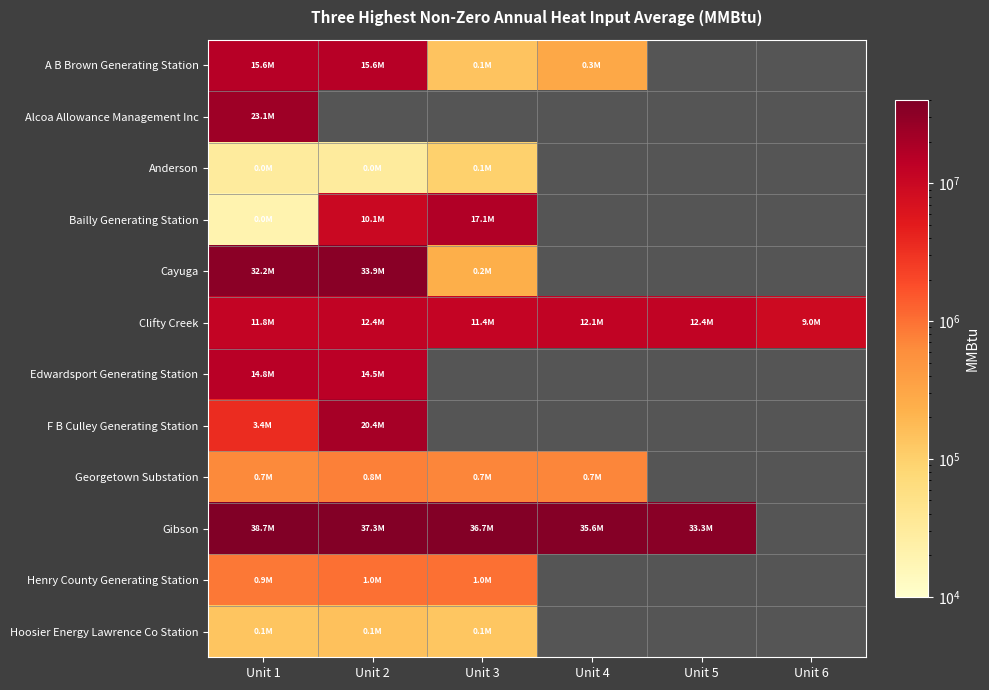

Is the value of Henry County Generating Station at Unit 2 greater than the value of Cayuga at Unit 2?

No